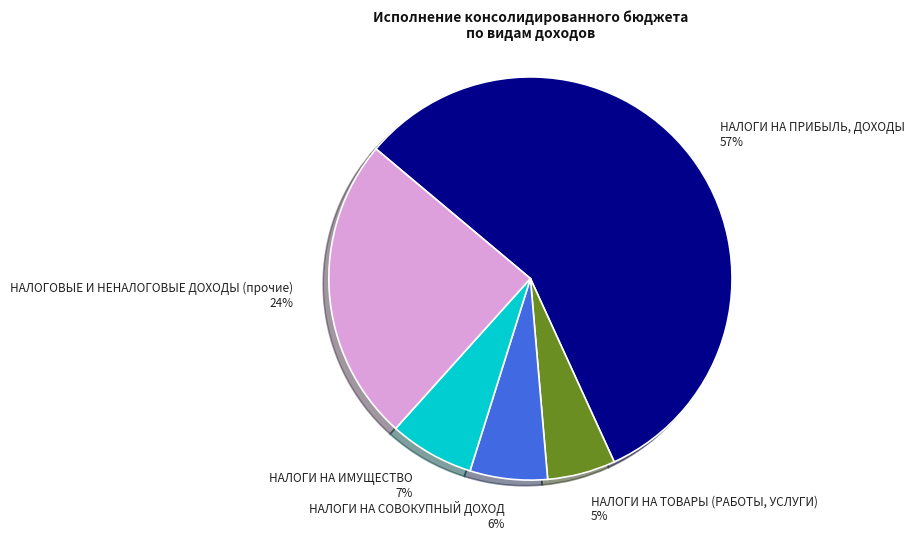

To the nearest percent, what is the average slice percentage?

20%